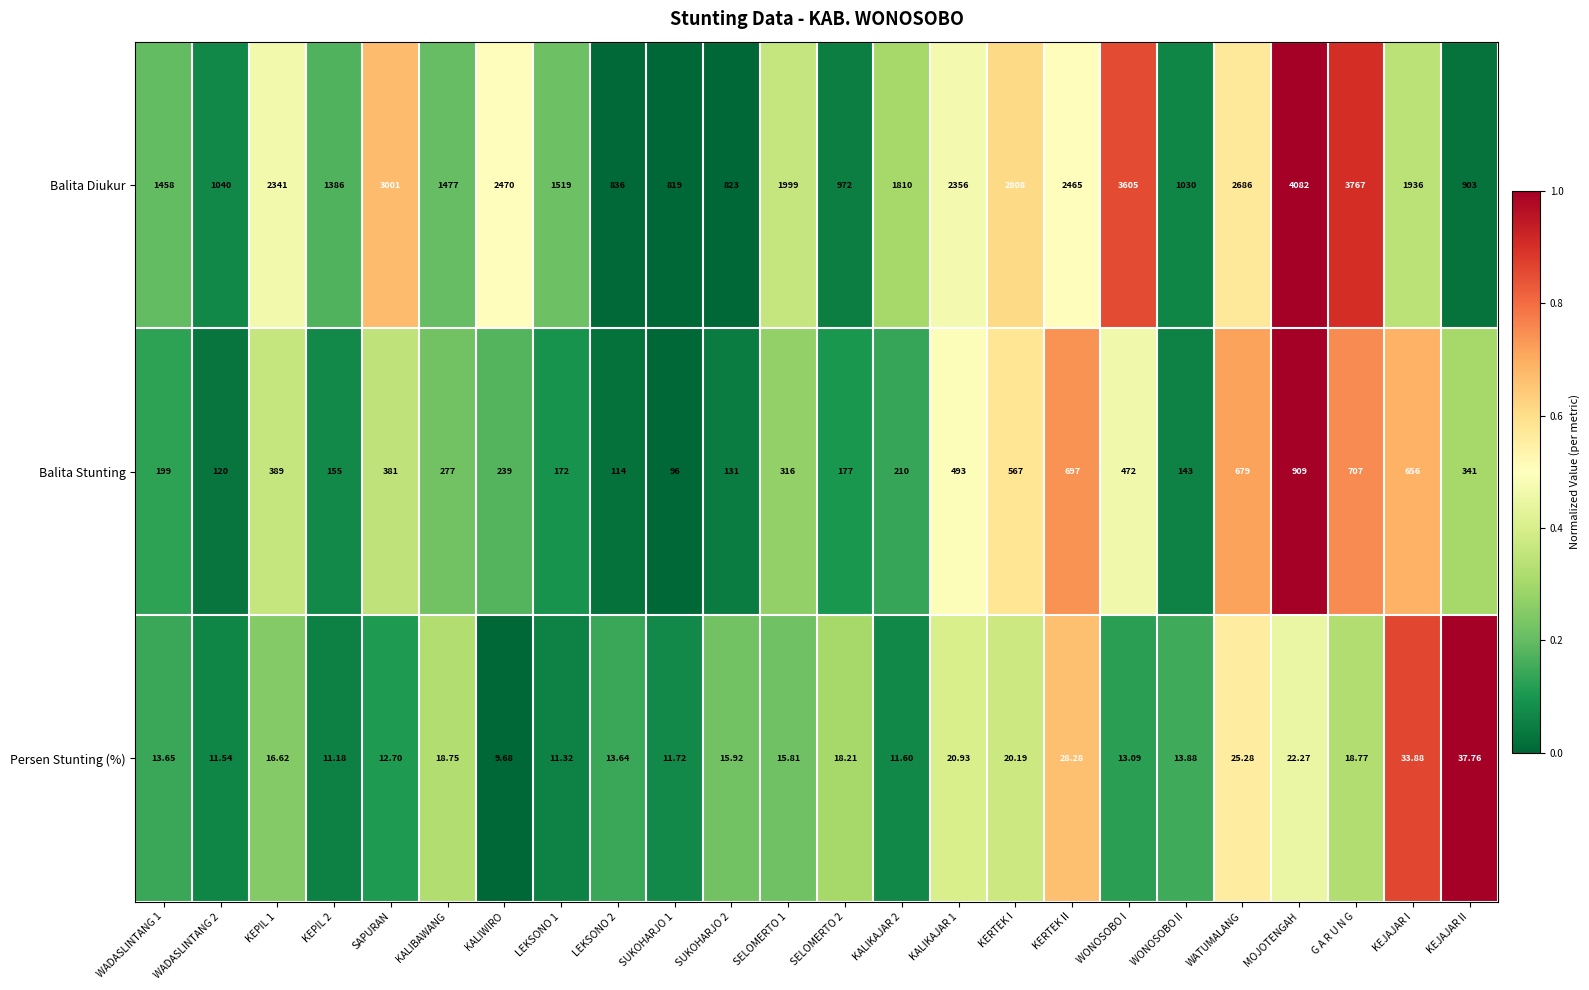

Which series has the widest spread of values?

Balita Diukur